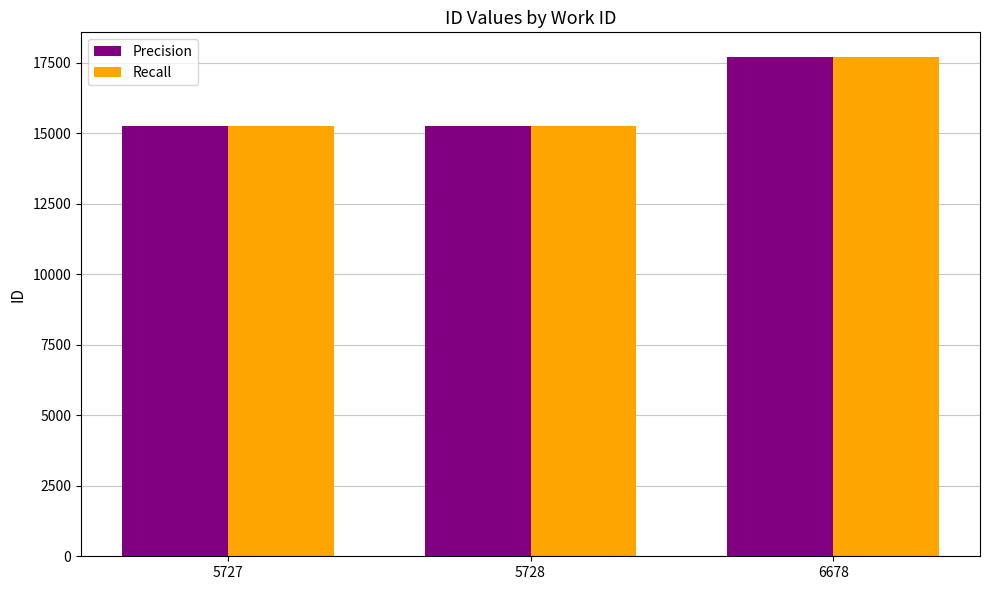

Is it true that Precision equals 24297 at 5728?

False